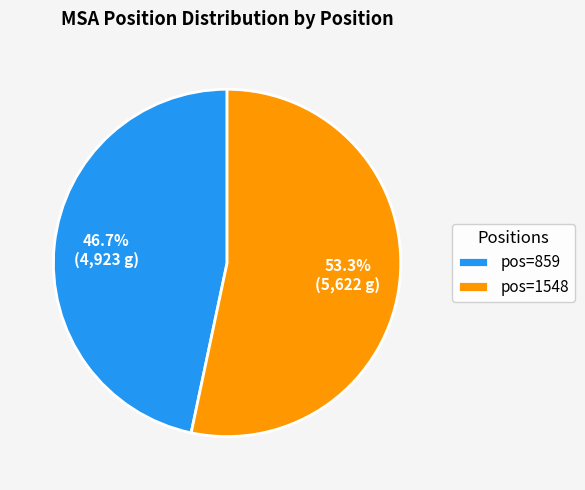

What is the total percentage of pos=1548 and pos=859?

100.0%